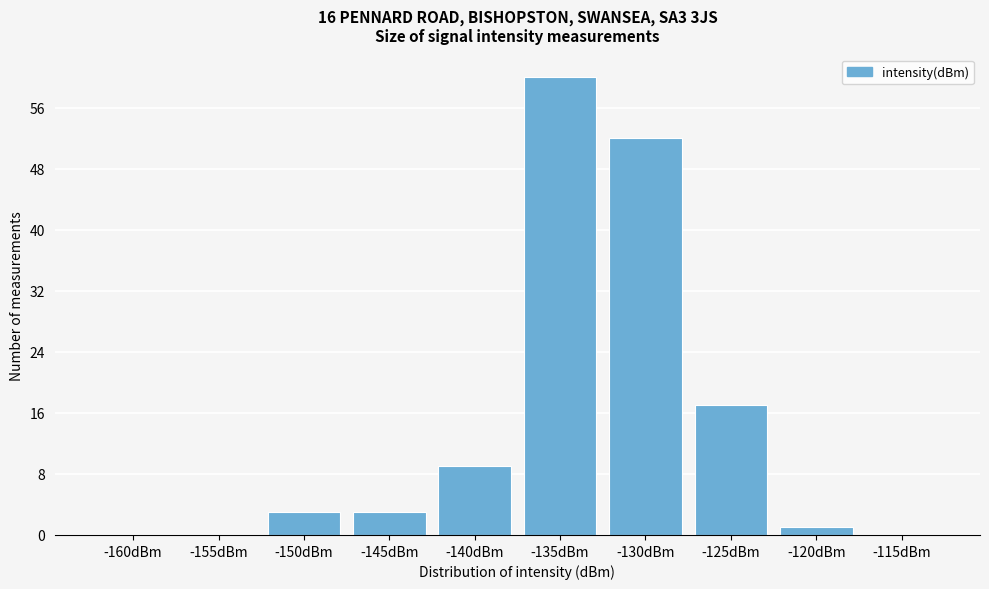

Reading left to right, transcribe all the data shown in this chart.

-160dBm=0	-155dBm=0	-150dBm=3	-145dBm=3	-140dBm=9	-135dBm=60	-130dBm=52	-125dBm=17	-120dBm=1	-115dBm=0